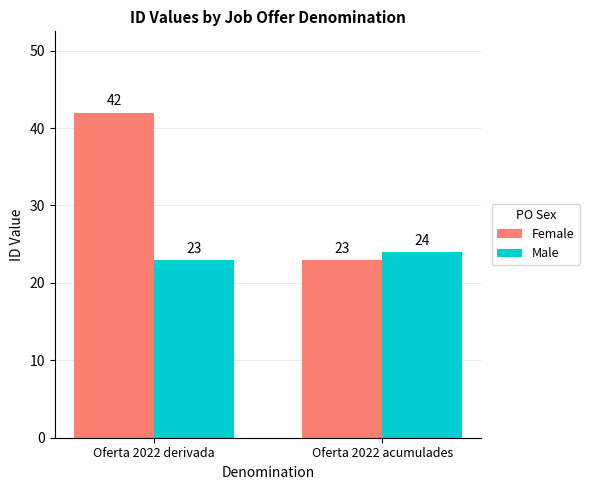

What is the highest value of the Female series?

42